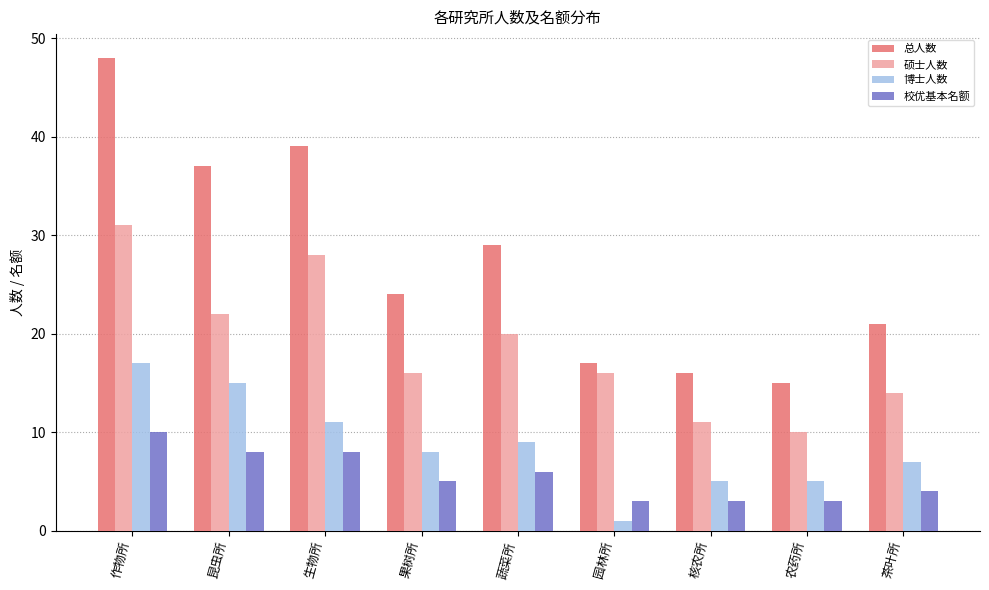

Which series has the widest spread of values?

总人数